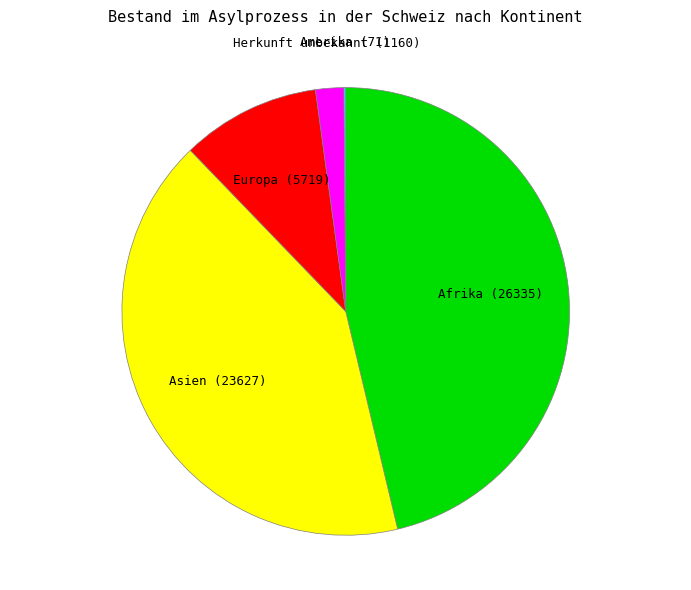

Is Herkunft unbekannt the majority of the pie?

No